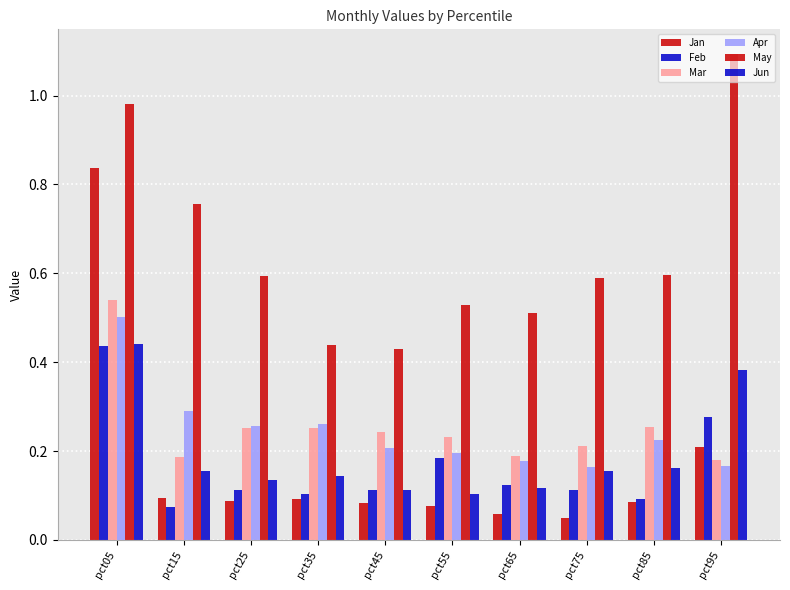

What is the difference between the second highest and second lowest values in the Jan series?

0.2